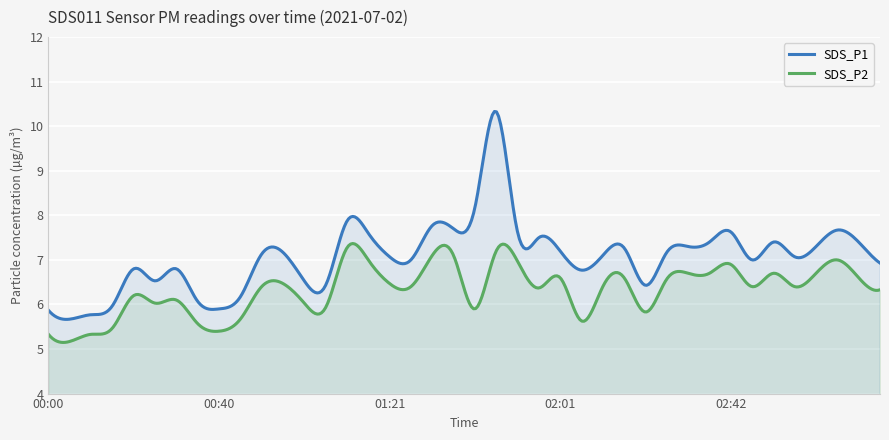

Rank the series by their average value, from lowest to highest.

SDS_P2, SDS_P1